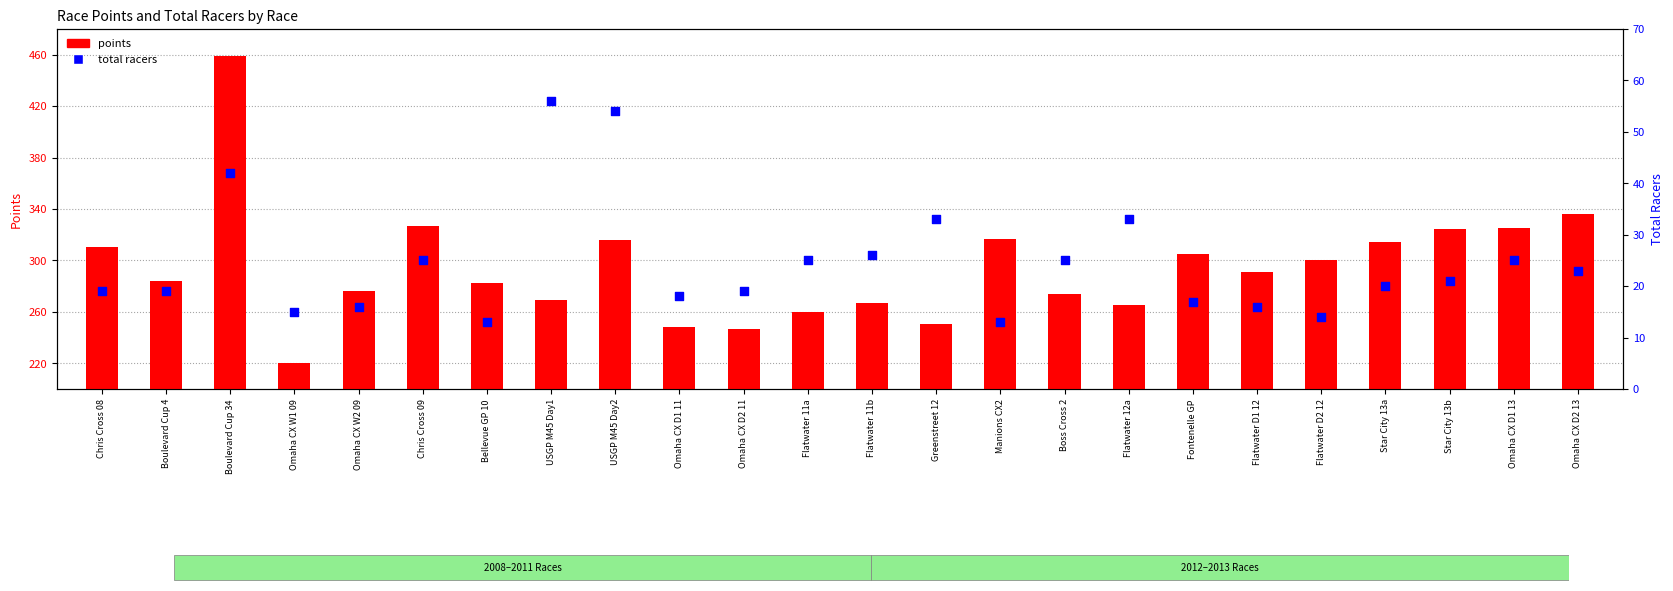

At which category is the sum across all series the highest?

Boulevard Cup 34